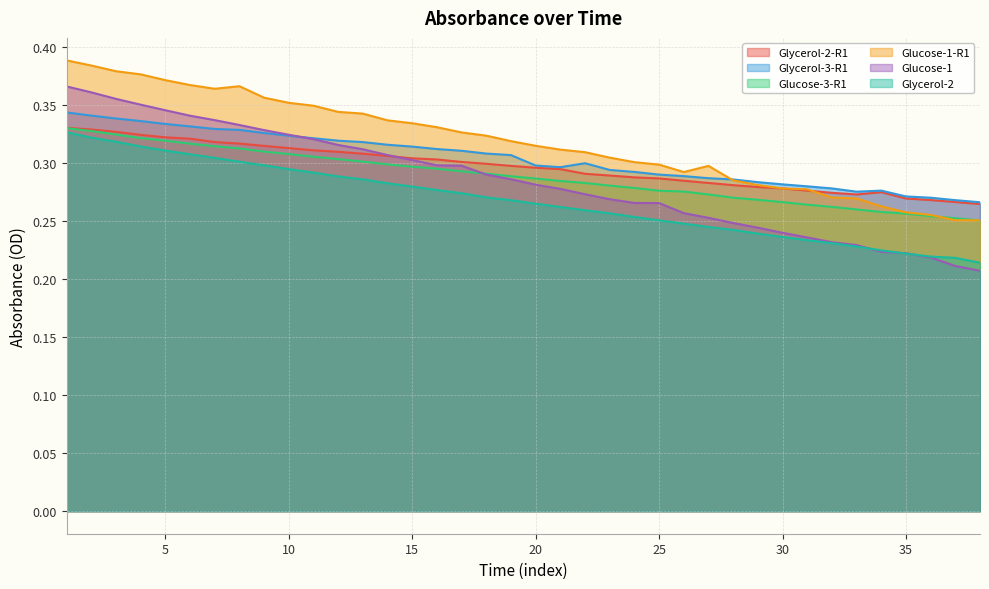

Reading left to right, transcribe all the data shown in this chart.

Glycerol-2-R1: 1=0.3	2=0.3	3=0.3	4=0.3	5=0.3	6=0.3	7=0.3	8=0.3	9=0.3	10=0.3	11=0.3	12=0.3	13=0.3	14=0.3	15=0.3	16=0.3	17=0.3	18=0.3	19=0.3	20=0.3	21=0.3	22=0.3	23=0.3	24=0.3	25=0.3	26=0.3	27=0.3	28=0.3	29=0.3	30=0.3	31=0.3	32=0.3	33=0.3	34=0.3	35=0.3	36=0.3	37=0.3	38=0.3
Glycerol-3-R1: 1=0.3	2=0.3	3=0.3	4=0.3	5=0.3	6=0.3	7=0.3	8=0.3	9=0.3	10=0.3	11=0.3	12=0.3	13=0.3	14=0.3	15=0.3	16=0.3	17=0.3	18=0.3	19=0.3	20=0.3	21=0.3	22=0.3	23=0.3	24=0.3	25=0.3	26=0.3	27=0.3	28=0.3	29=0.3	30=0.3	31=0.3	32=0.3	33=0.3	34=0.3	35=0.3	36=0.3	37=0.3	38=0.3
Glucose-3-R1: 1=0.3	2=0.3	3=0.3	4=0.3	5=0.3	6=0.3	7=0.3	8=0.3	9=0.3	10=0.3	11=0.3	12=0.3	13=0.3	14=0.3	15=0.3	16=0.3	17=0.3	18=0.3	19=0.3	20=0.3	21=0.3	22=0.3	23=0.3	24=0.3	25=0.3	26=0.3	27=0.3	28=0.3	29=0.3	30=0.3	31=0.3	32=0.3	33=0.3	34=0.3	35=0.3	36=0.3	37=0.3	38=0.3
Glucose-1-R1: 1=0.4	2=0.4	3=0.4	4=0.4	5=0.4	6=0.4	7=0.4	8=0.4	9=0.4	10=0.4	11=0.3	12=0.3	13=0.3	14=0.3	15=0.3	16=0.3	17=0.3	18=0.3	19=0.3	20=0.3	21=0.3	22=0.3	23=0.3	24=0.3	25=0.3	26=0.3	27=0.3	28=0.3	29=0.3	30=0.3	31=0.3	32=0.3	33=0.3	34=0.3	35=0.3	36=0.3	37=0.3	38=0.3
Glucose-1: 1=0.4	2=0.4	3=0.4	4=0.3	5=0.3	6=0.3	7=0.3	8=0.3	9=0.3	10=0.3	11=0.3	12=0.3	13=0.3	14=0.3	15=0.3	16=0.3	17=0.3	18=0.3	19=0.3	20=0.3	21=0.3	22=0.3	23=0.3	24=0.3	25=0.3	26=0.3	27=0.3	28=0.2	29=0.2	30=0.2	31=0.2	32=0.2	33=0.2	34=0.2	35=0.2	36=0.2	37=0.2	38=0.2
Glycerol-2: 1=0.3	2=0.3	3=0.3	4=0.3	5=0.3	6=0.3	7=0.3	8=0.3	9=0.3	10=0.3	11=0.3	12=0.3	13=0.3	14=0.3	15=0.3	16=0.3	17=0.3	18=0.3	19=0.3	20=0.3	21=0.3	22=0.3	23=0.3	24=0.3	25=0.3	26=0.2	27=0.2	28=0.2	29=0.2	30=0.2	31=0.2	32=0.2	33=0.2	34=0.2	35=0.2	36=0.2	37=0.2	38=0.2